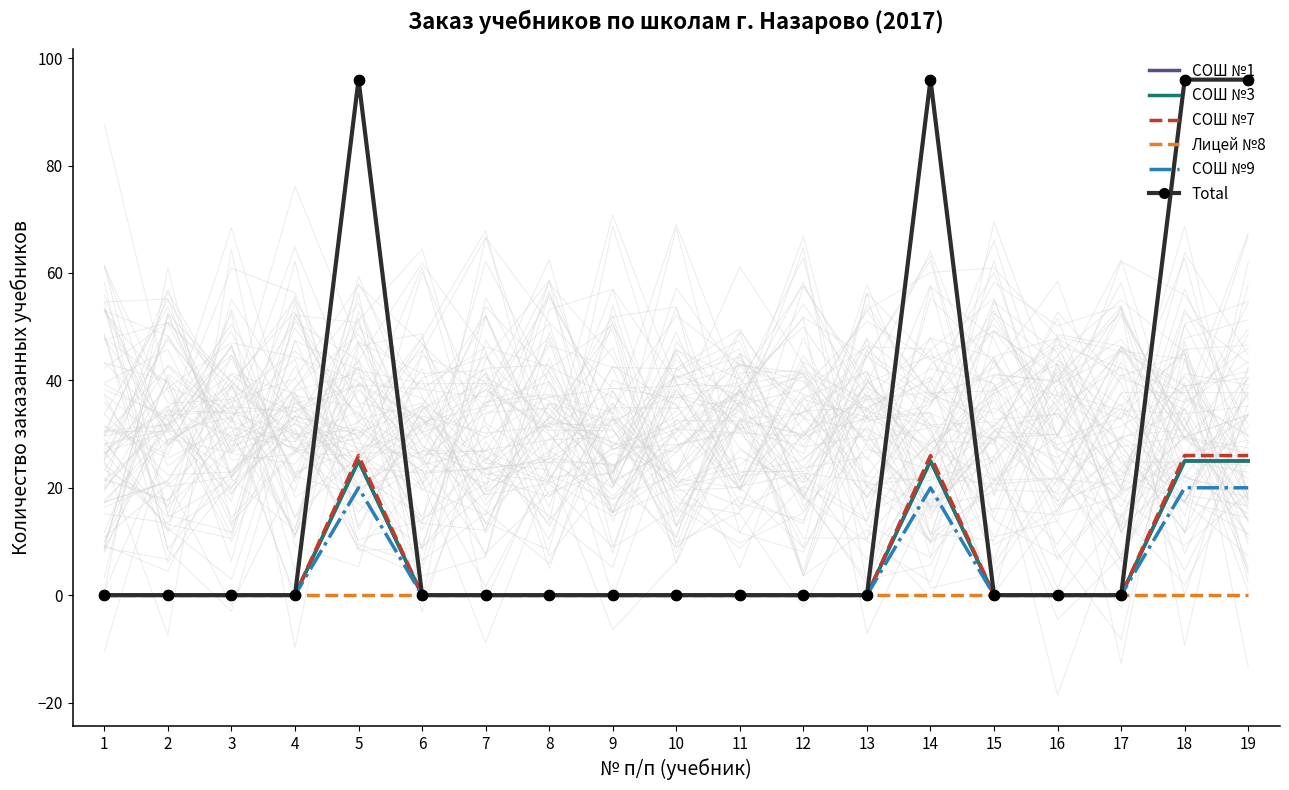

At which category is the sum across all series the highest?

5